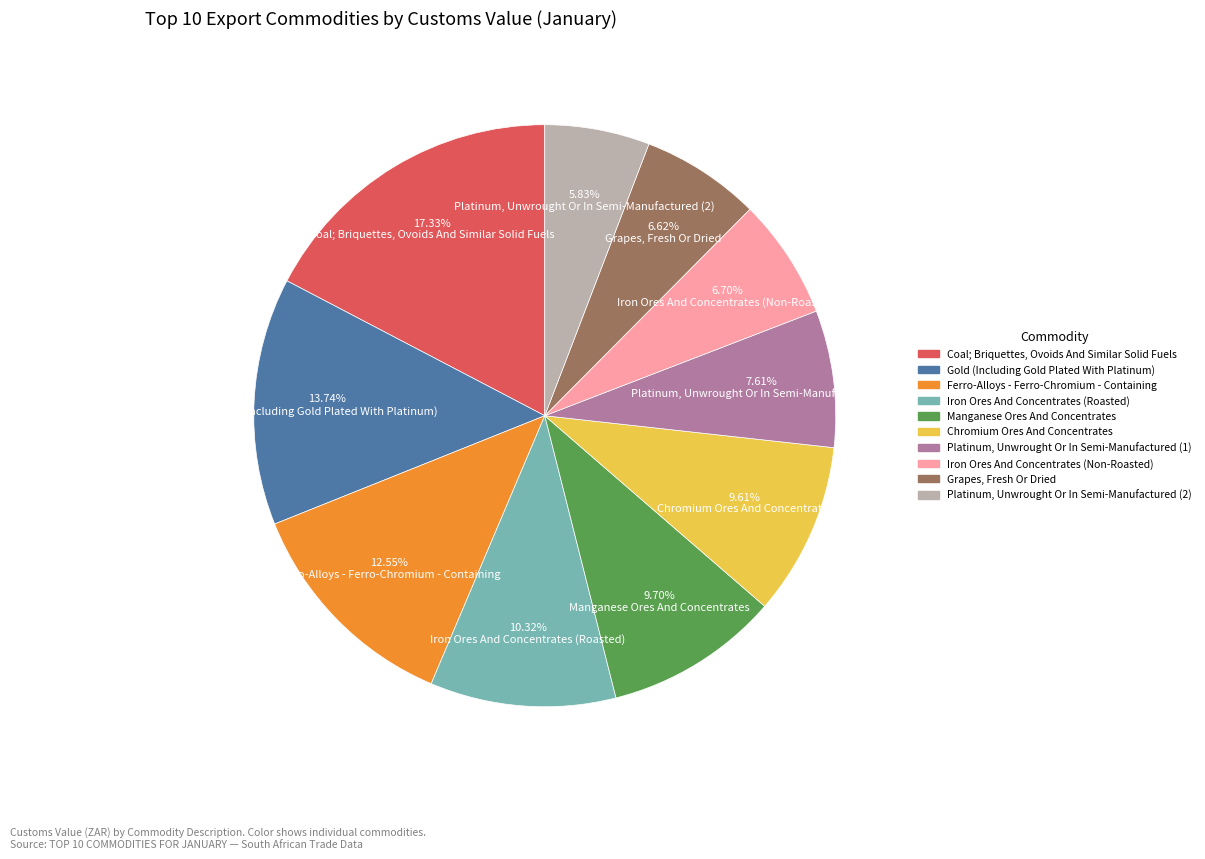

What is the ratio of the value at Platinum, Unwrought Or In Semi-Manufactured (2) to the value at Manganese Ores And Concentrates?

0.6